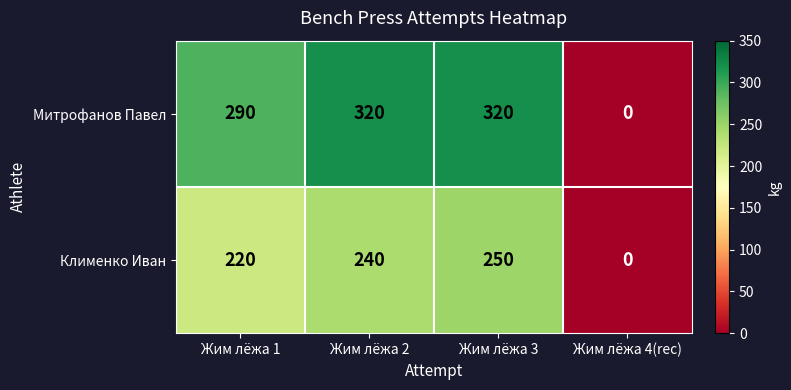

At which category is the sum across all series the highest?

Жим лёжа 3